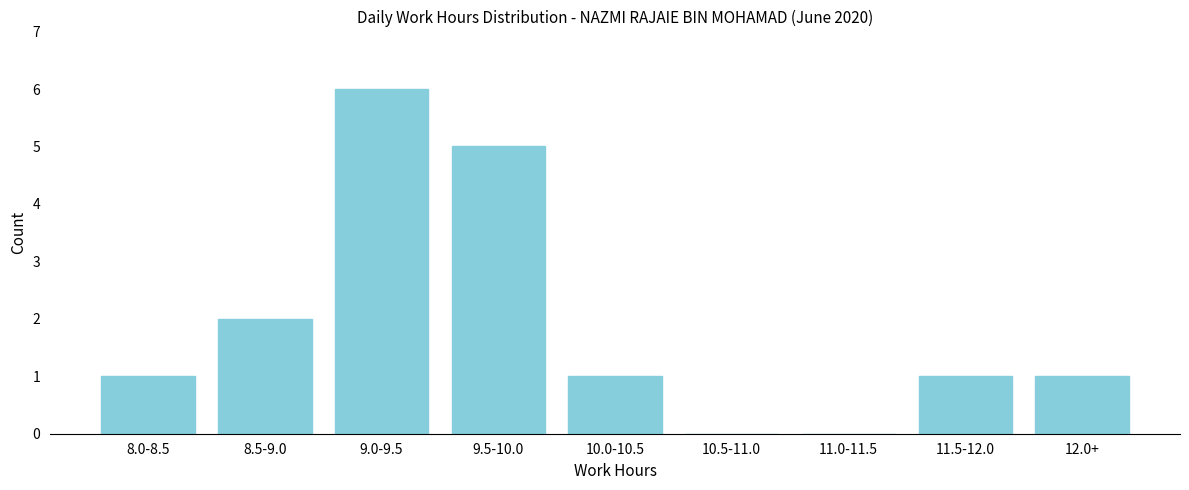

Reading left to right, what are all the values shown in this chart?

8.0-8.5=1	8.5-9.0=2	9.0-9.5=6	9.5-10.0=5	10.0-10.5=1	10.5-11.0=0	11.0-11.5=0	11.5-12.0=1	12.0+=1